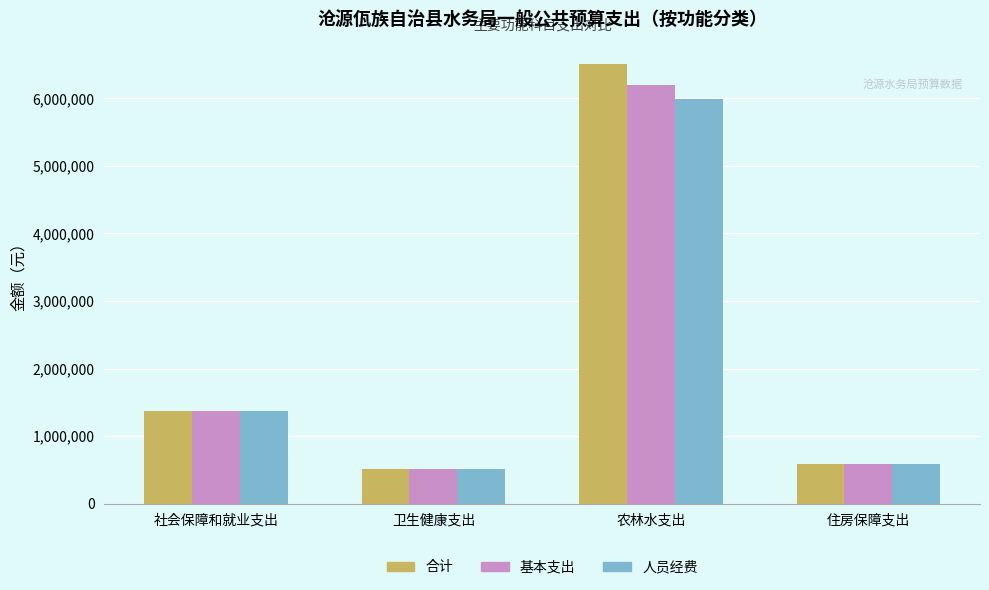

At which label is 合计 closest to 3513115?

社会保障和就业支出